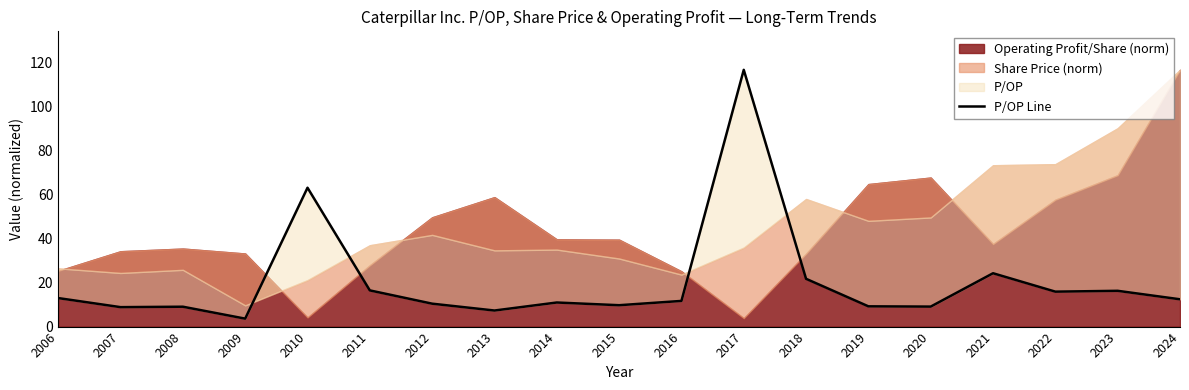

List the labels in order of value, largest first.

2017, 2010, 2021, 2018, 2011, 2023, 2022, 2006, 2024, 2016, 2014, 2012, 2015, 2019, 2020, 2008, 2007, 2013, 2009